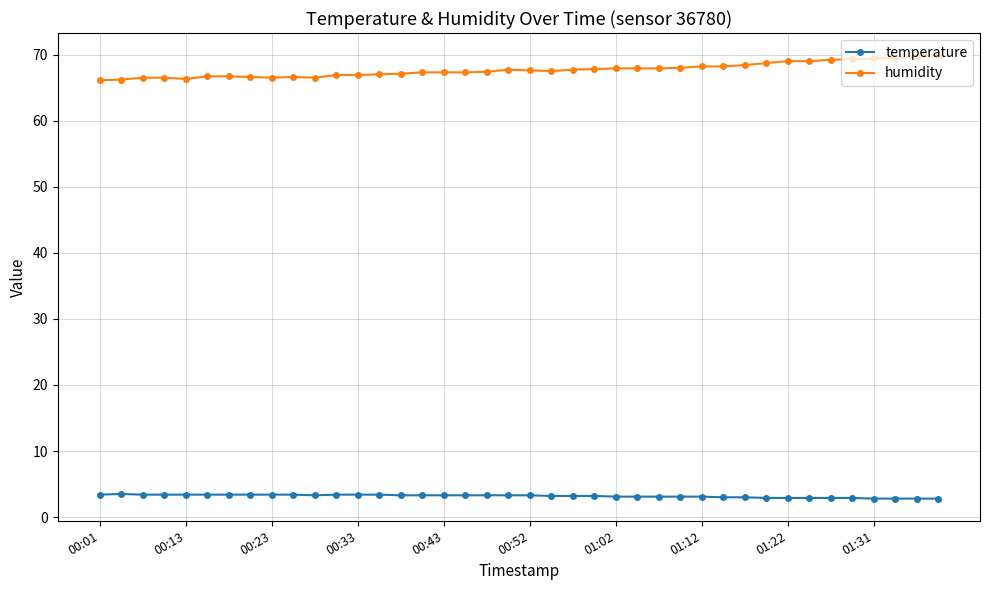

What is the maximum value for humidity?

69.9